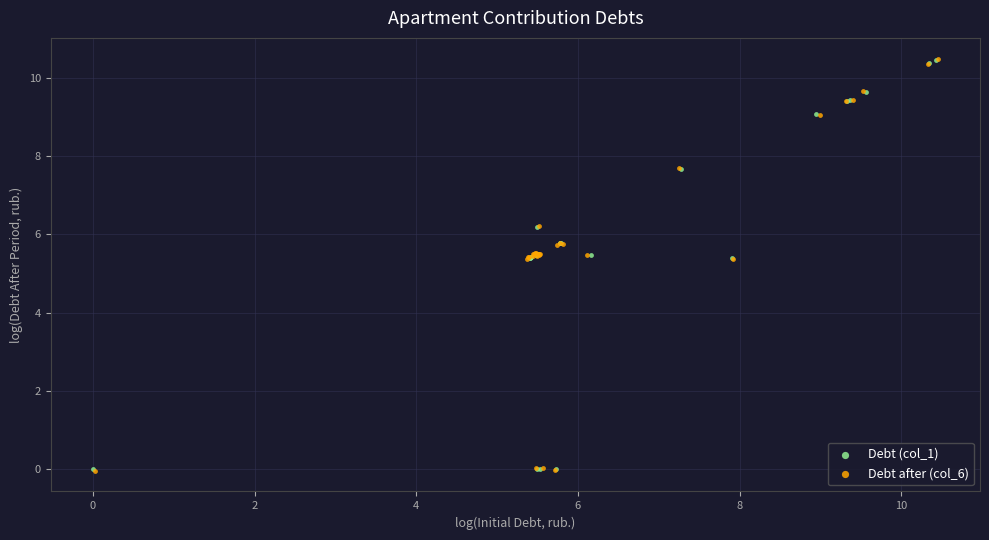

Which series has the largest Y range (max minus min)?

Debt after (col_6)